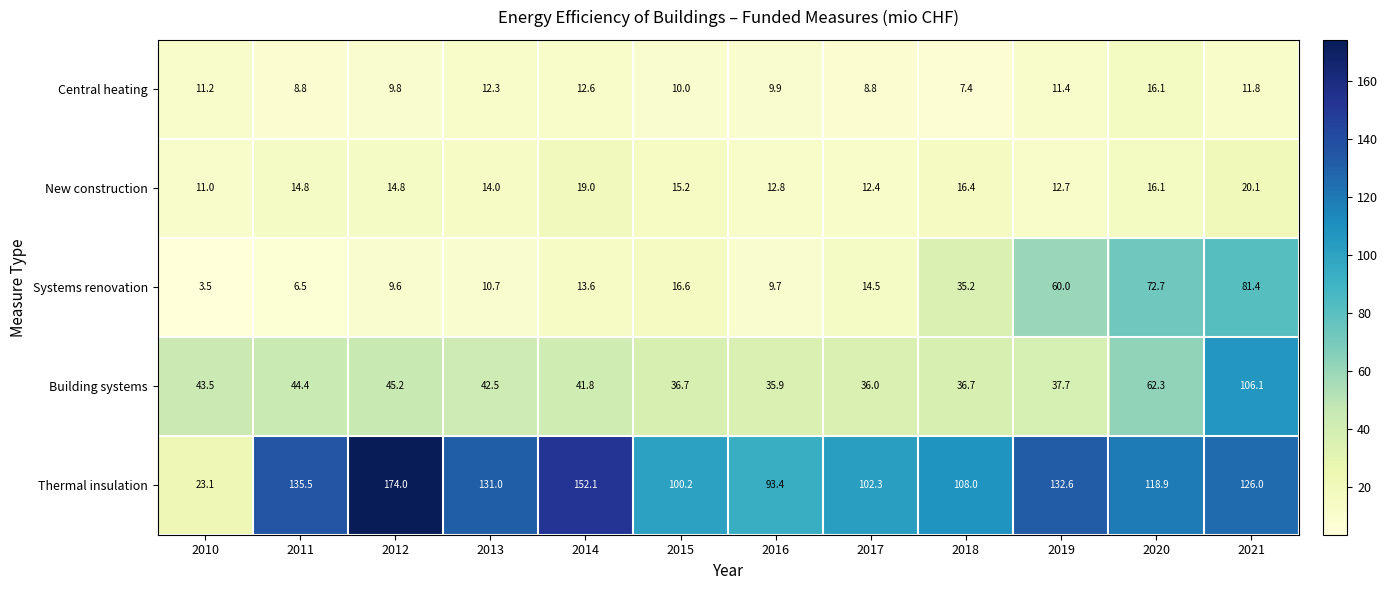

True or false: Systems renovation has a value of 10.7 at 2013.

True